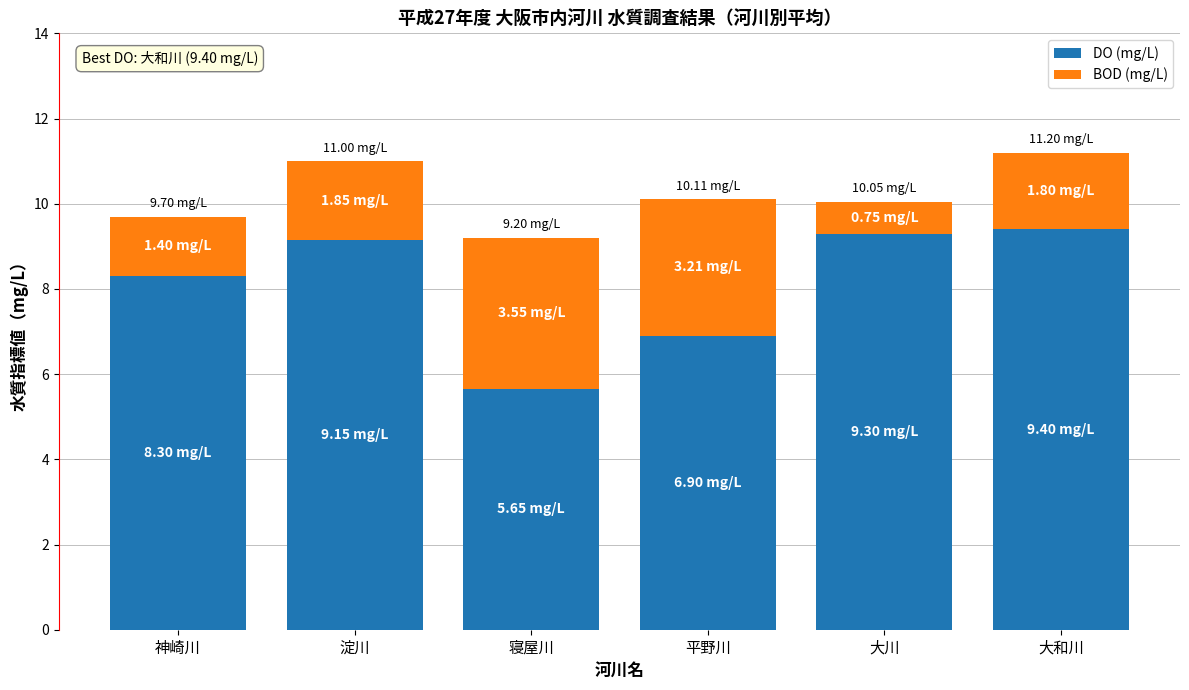

What is the average value of the DO (mg/L) series?

8.1